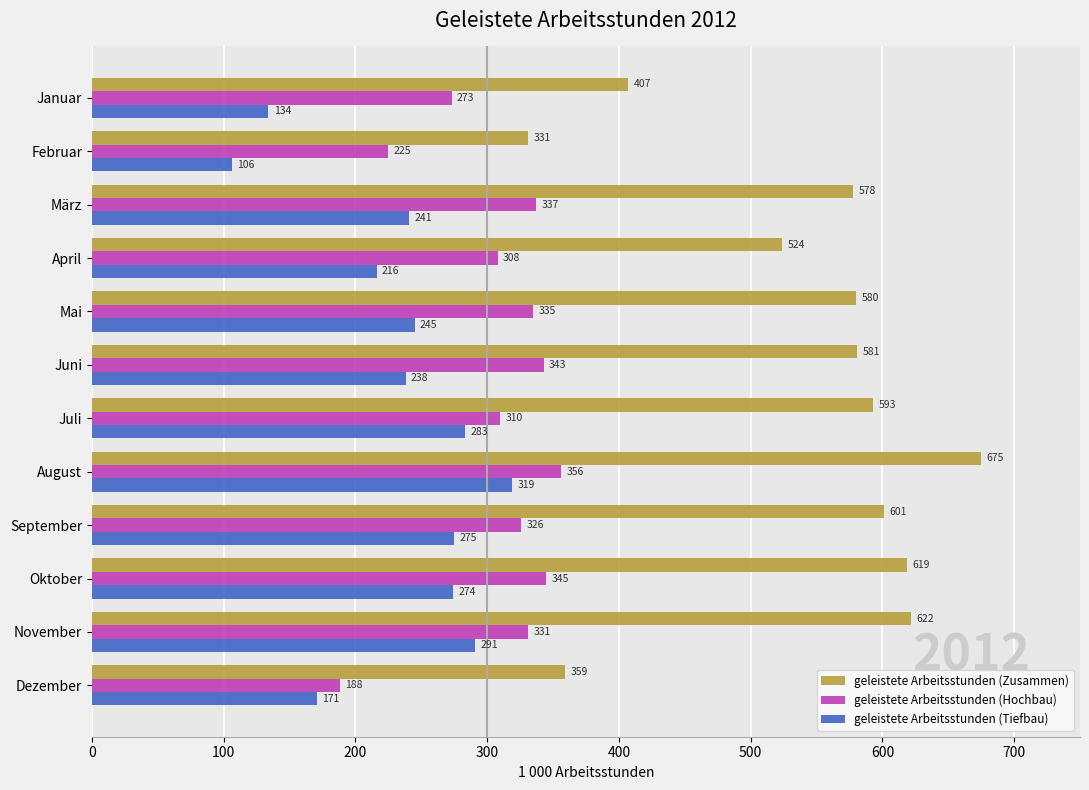

What is the difference between the maximum and second lowest values in the geleistete Arbeitsstunden (Hochbau) series?

131